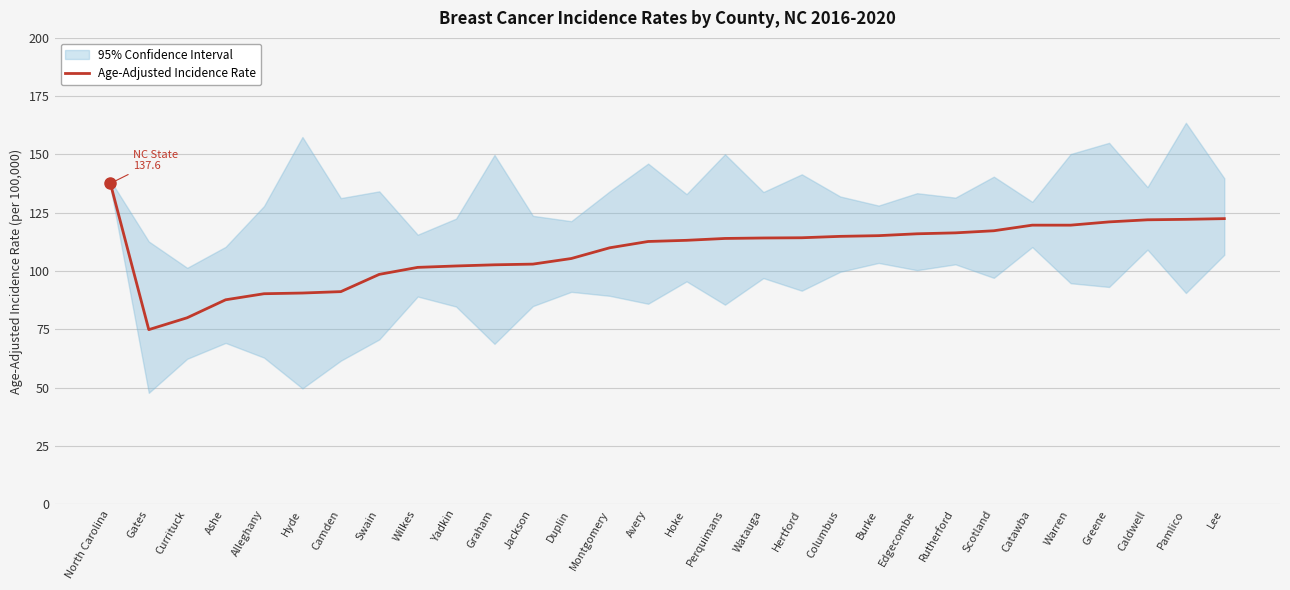

What is the difference between the values at Gates and Edgecombe?

41.1